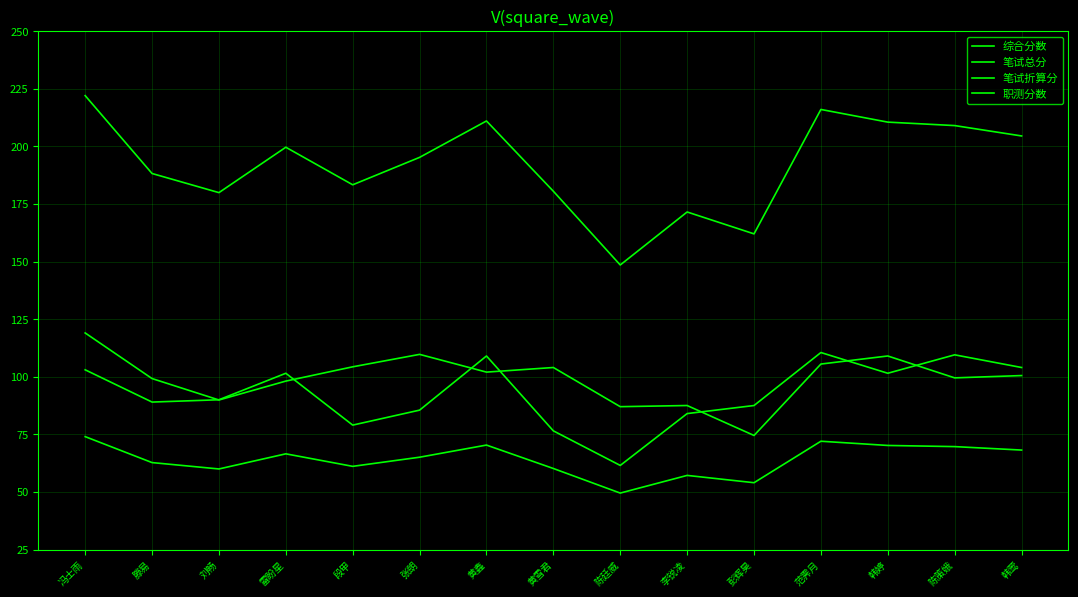

Does the chart display data point markers on the line(s)?

No